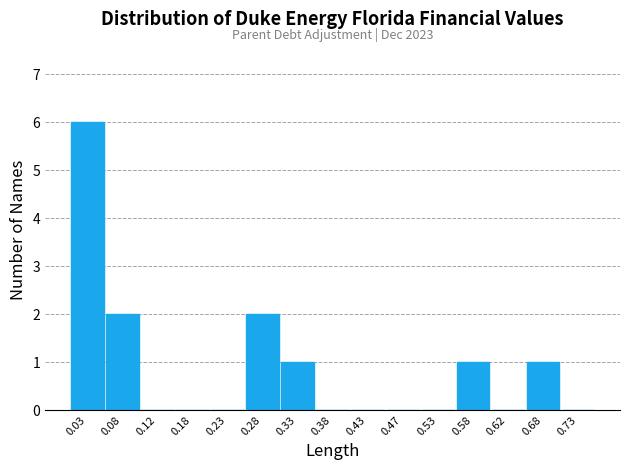

Over which range of the x-axis is the bar tallest?

0.00 to 0.05